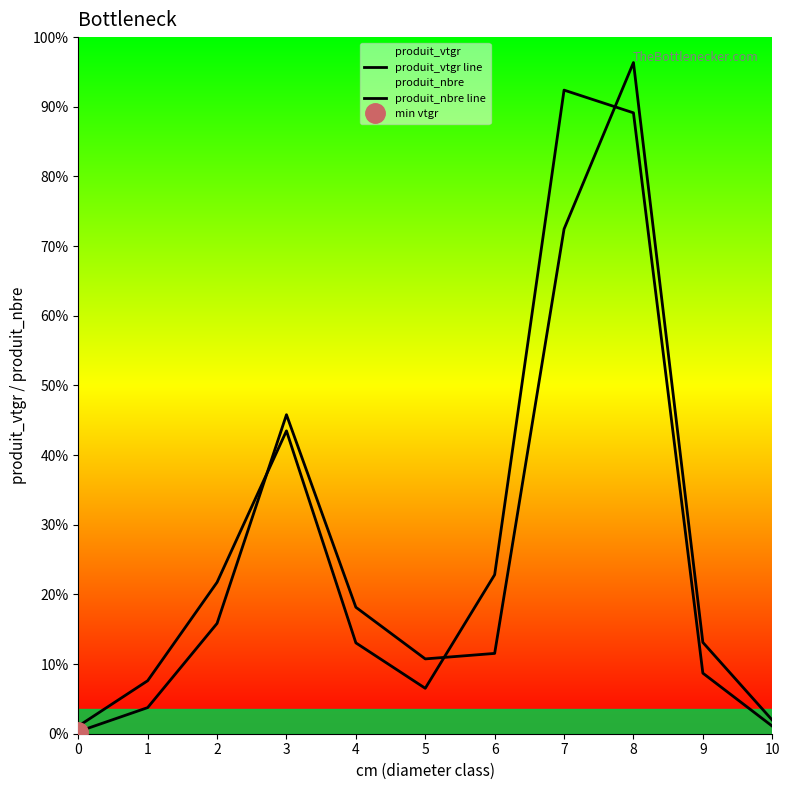

How many series are shown in this chart?

2